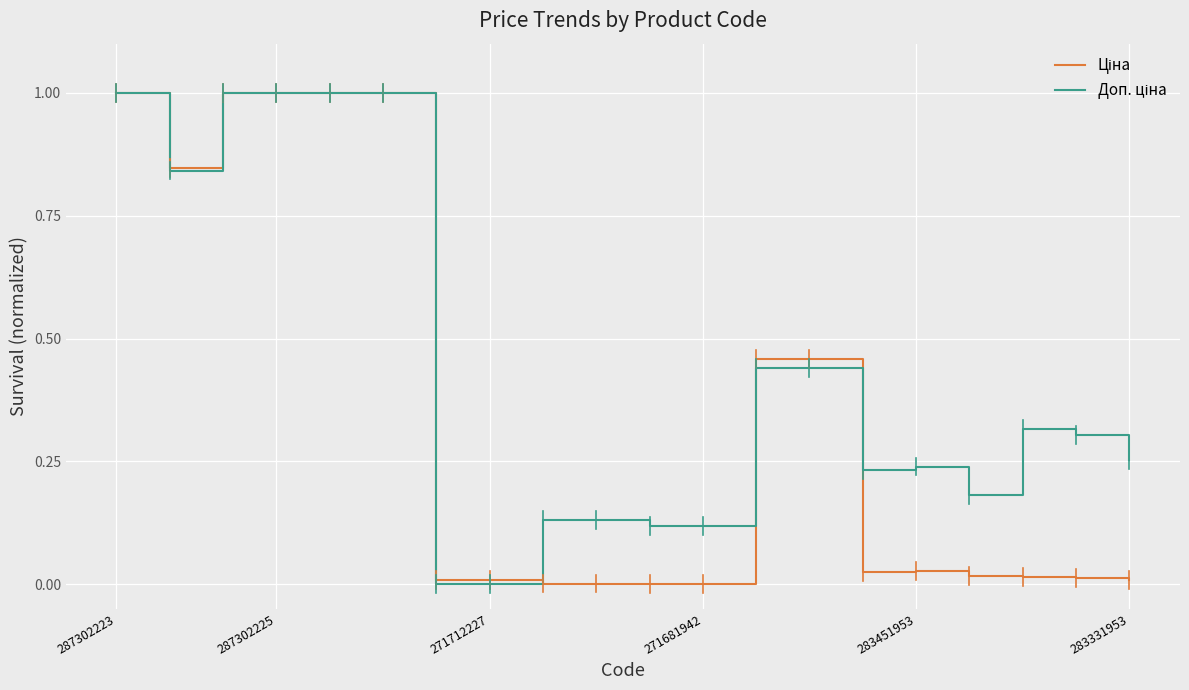

What is the greatest value displayed?

1.0